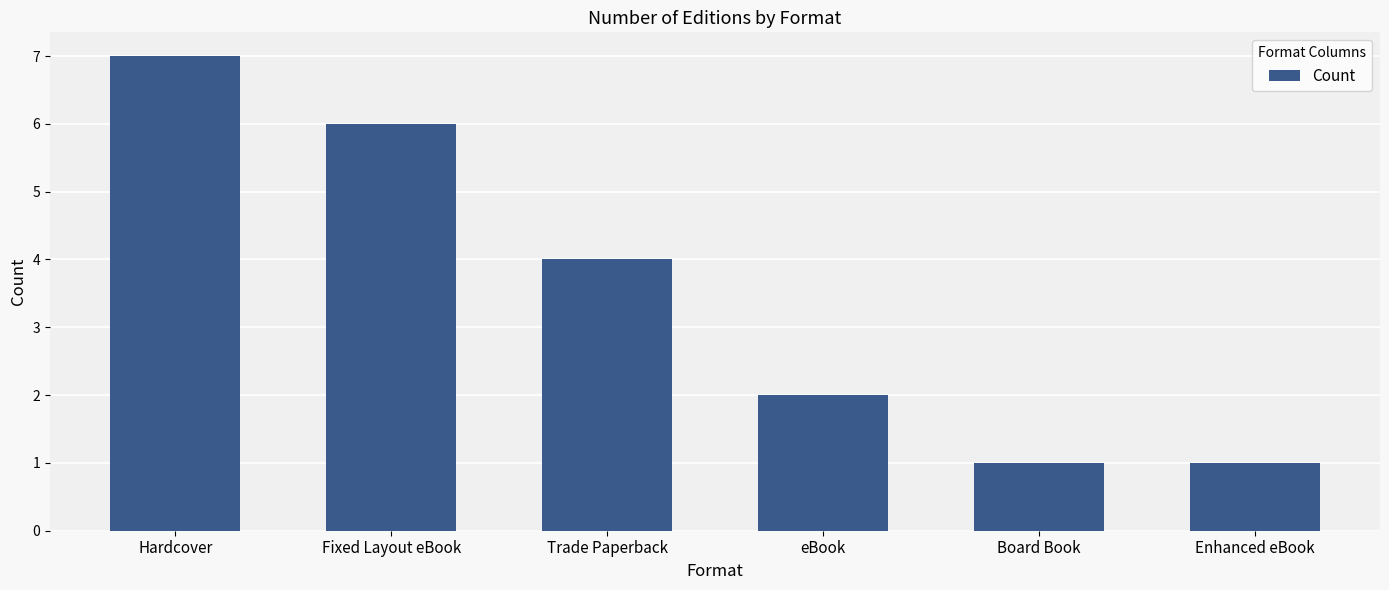

At which label is the value closest to 4?

Trade Paperback